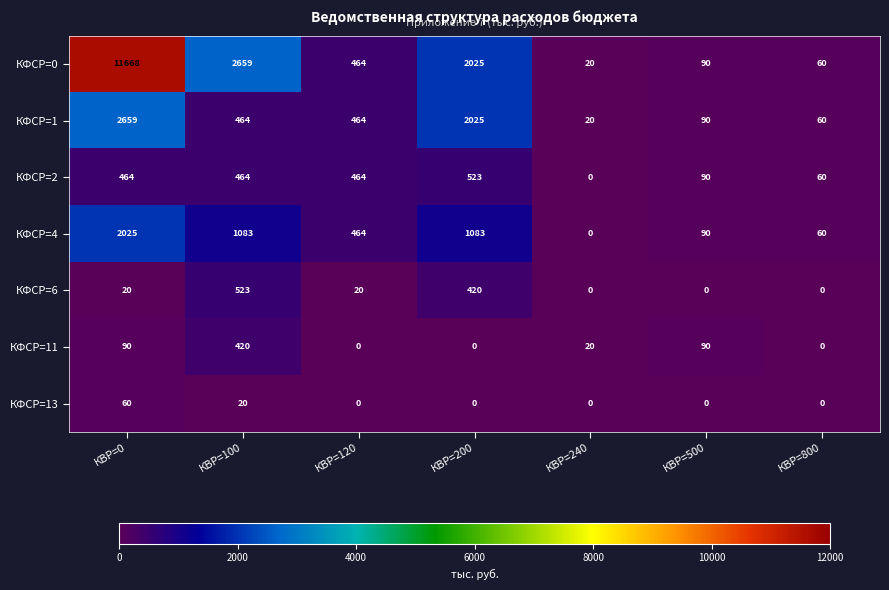

At which label is КФСР=2 closest to 261?

КВР=500